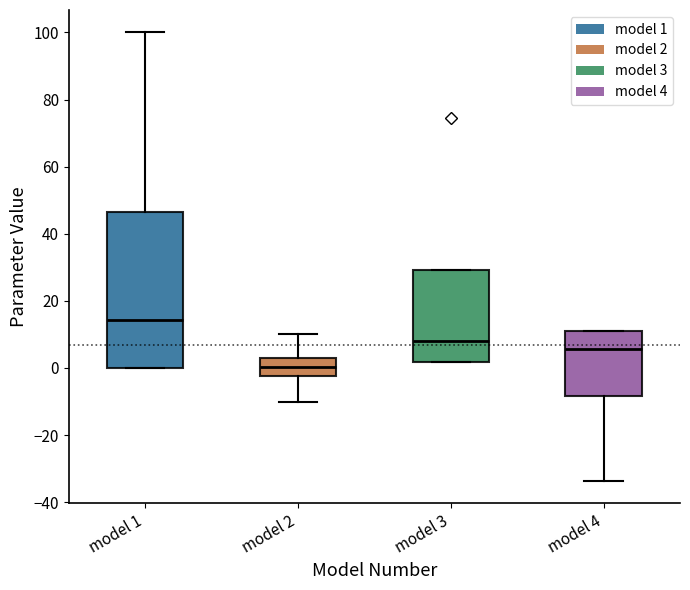

Which box's median line is the highest?

model 1